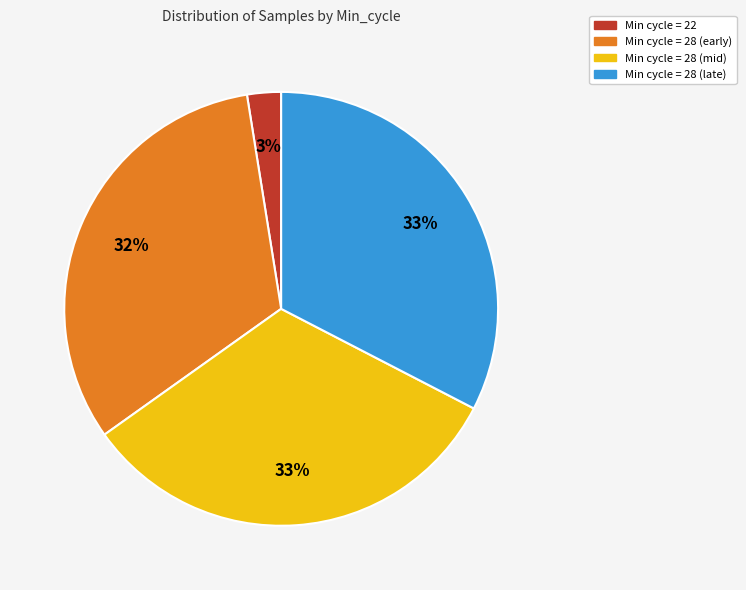

Combined, do Min cycle = 22 and Min cycle = 28 (early) account for over 50%?

No